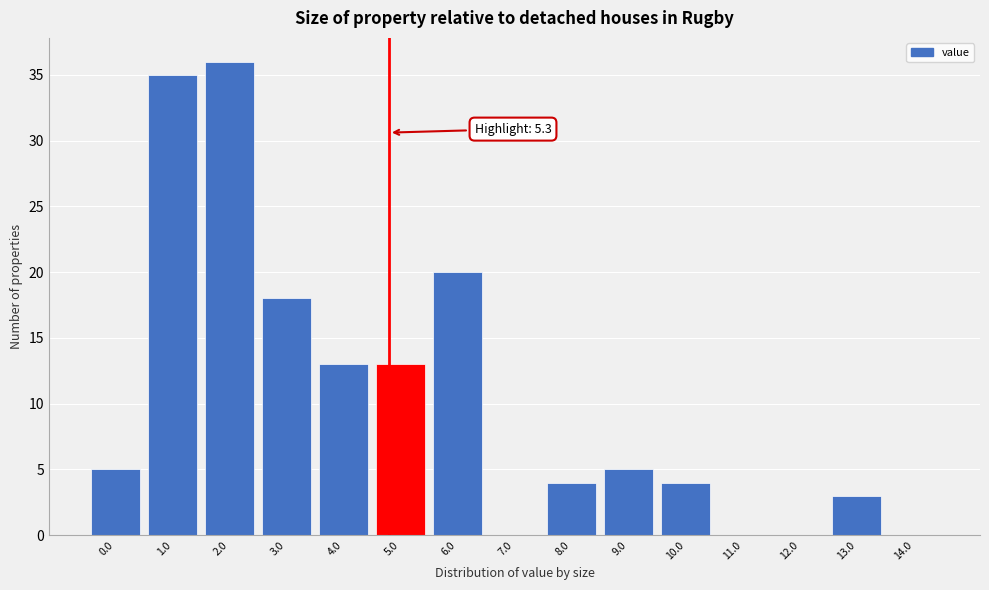

Reading right to left, extract all data points from this chart.

14.0=0	13.0=3	12.0=0	11.0=0	10.0=4	9.0=5	8.0=4	7.0=0	6.0=20	5.0=13	4.0=13	3.0=18	2.0=36	1.0=35	0.0=5